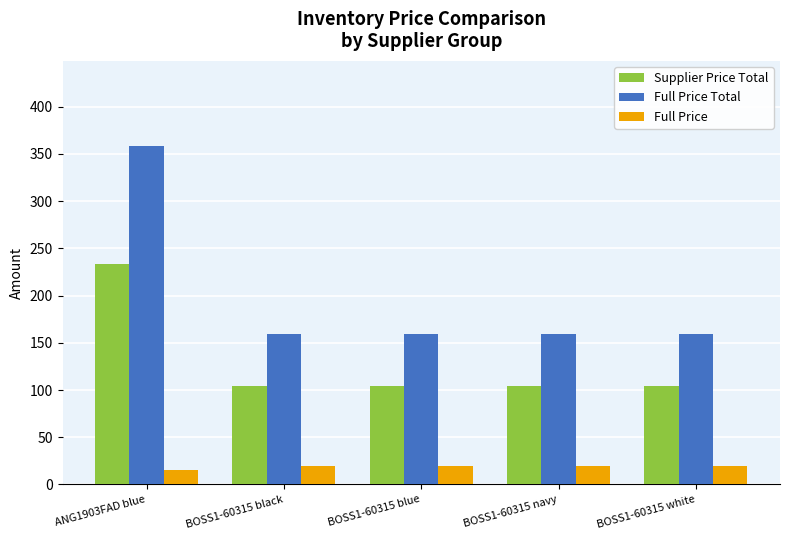

Between ANG1903FAD blue and BOSS1-60315 white, which series saw the biggest shift?

Full Price Total